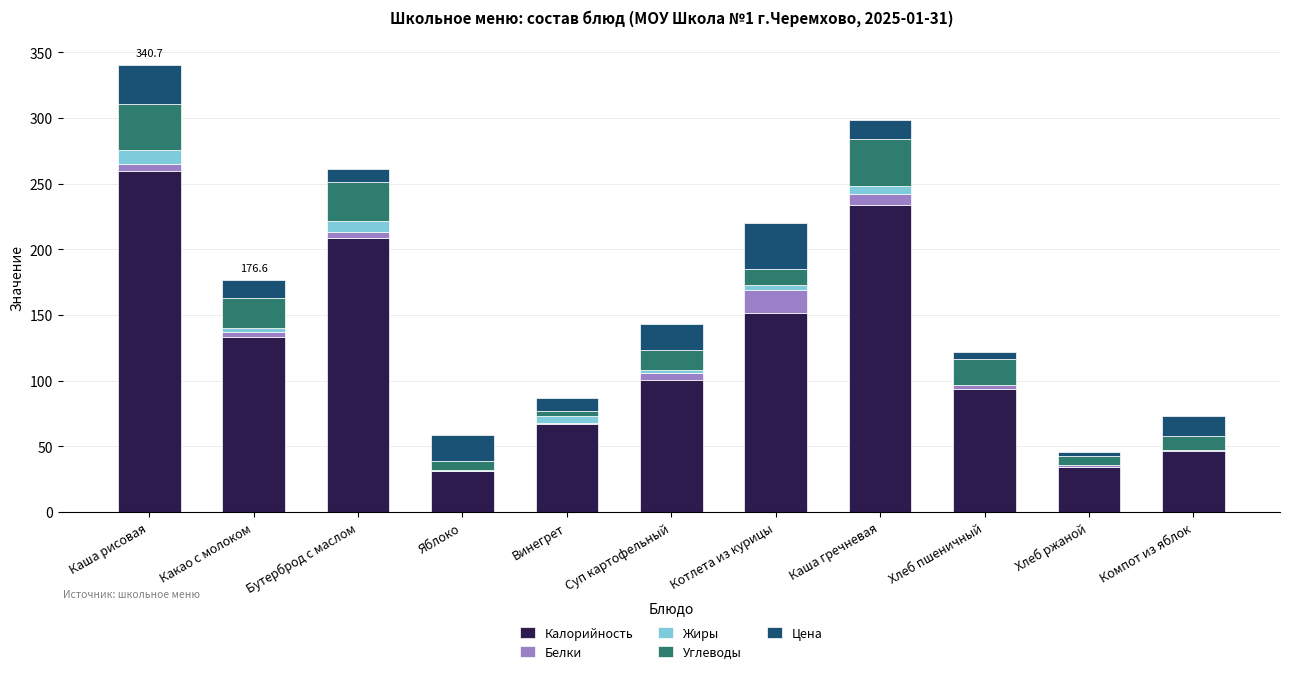

At which label is Калорийность closest to 145?

Котлета из курицы